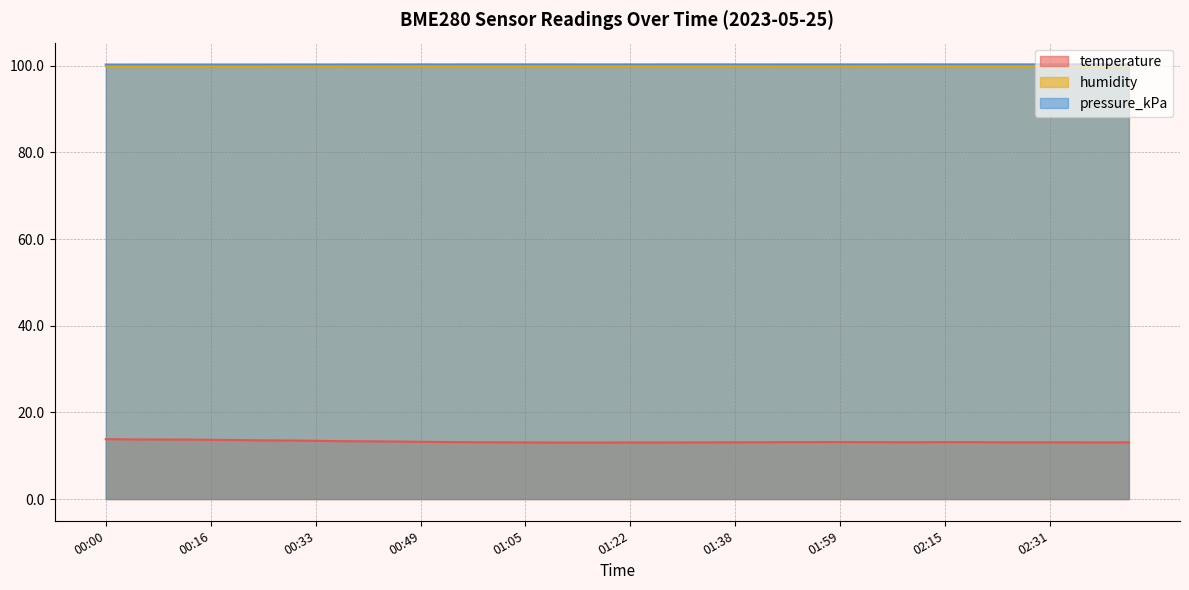

True or false: temperature and pressure_kPa intersect in this chart.

False